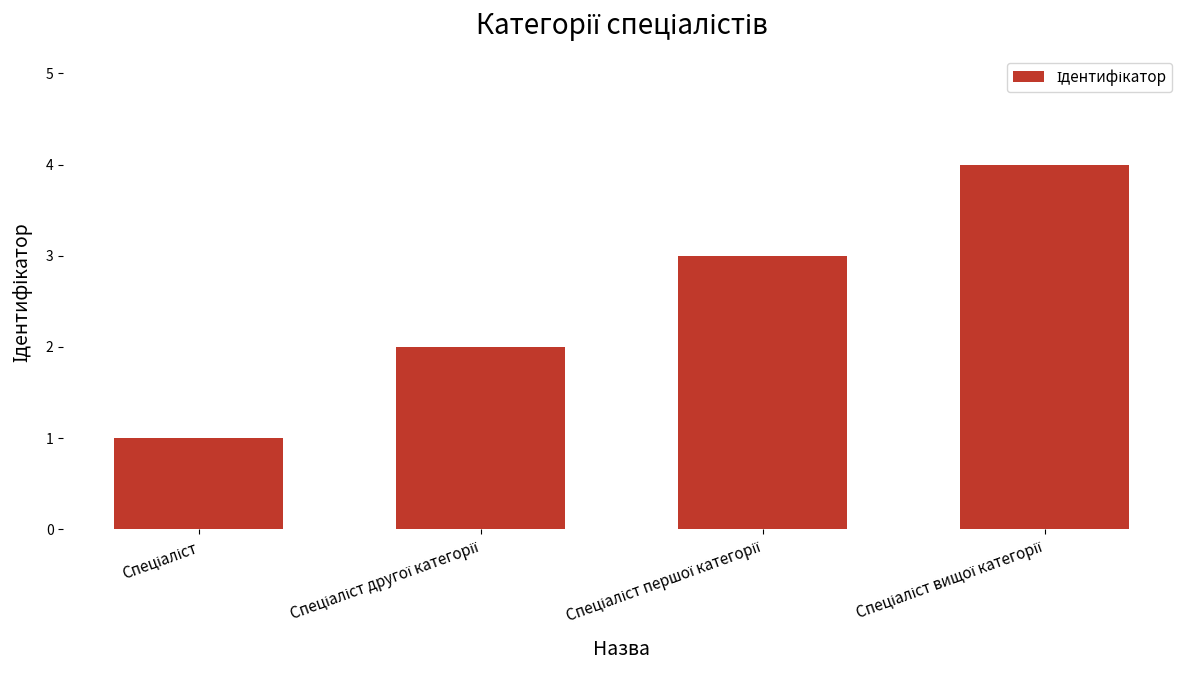

What is the maximum value shown in the chart?

4